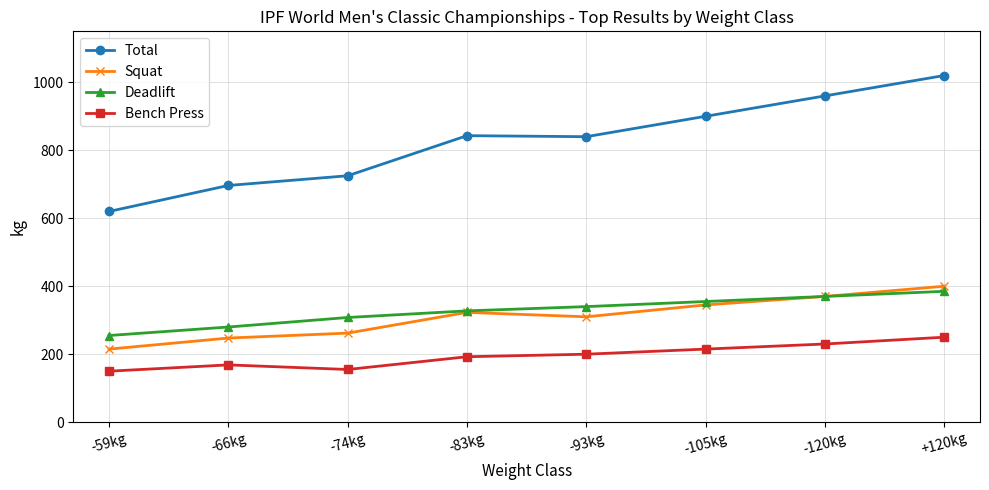

The Squat series shows 215.0 at -59kg. True or false?

True